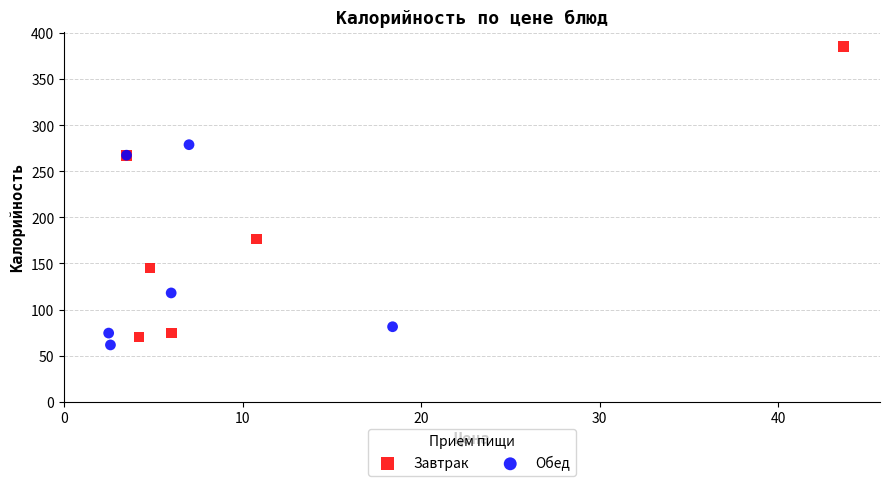

Which series has the largest Y range (max minus min)?

Завтрак